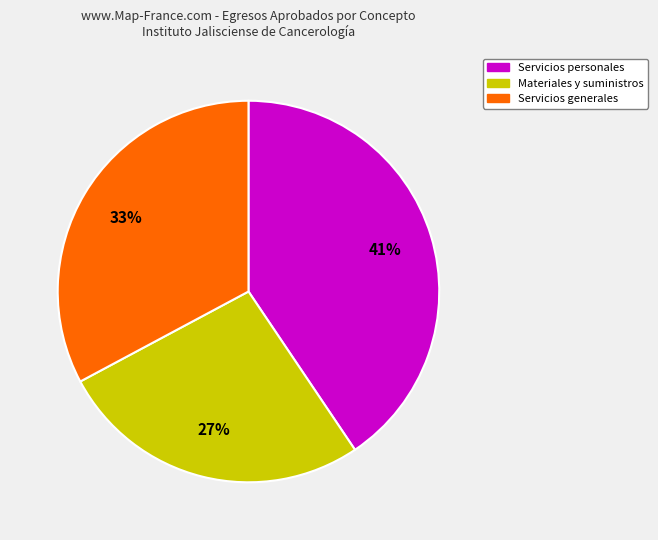

How many slices are in this pie chart?

3